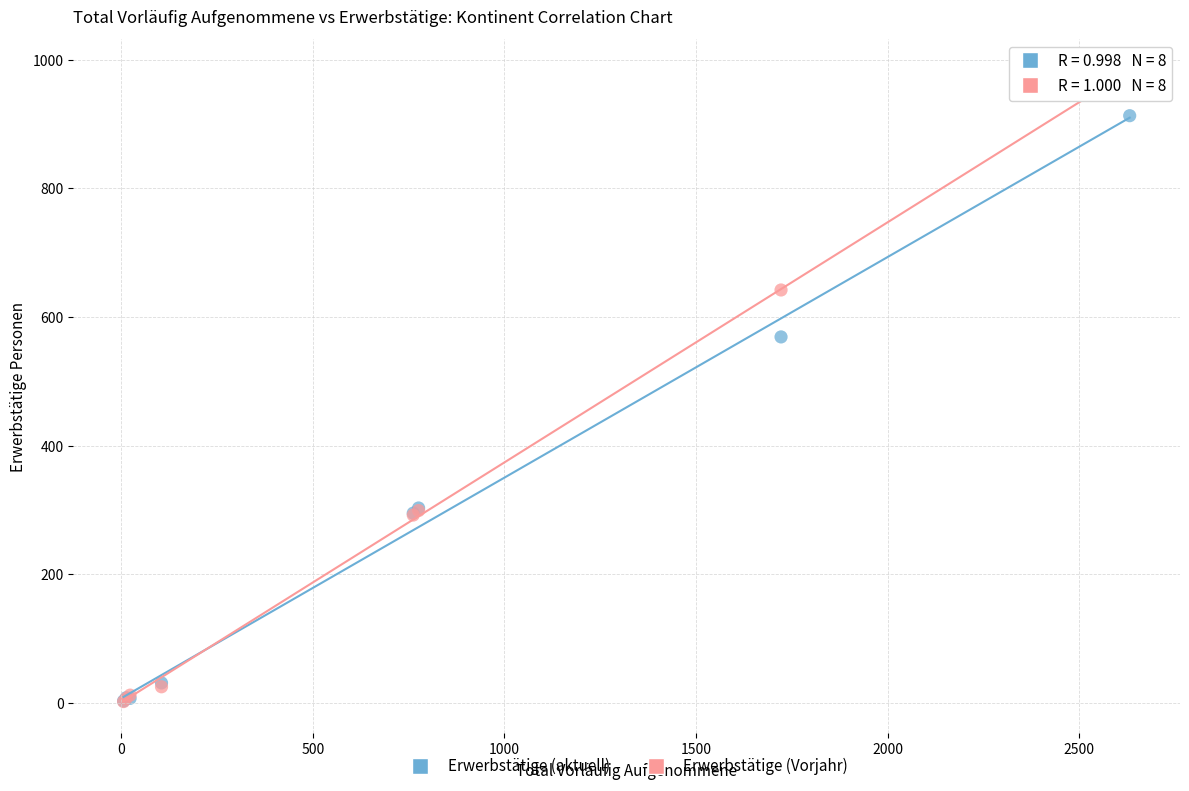

In the Erwerbstätige (aktuell) series, what Y value is closest to 458?

569